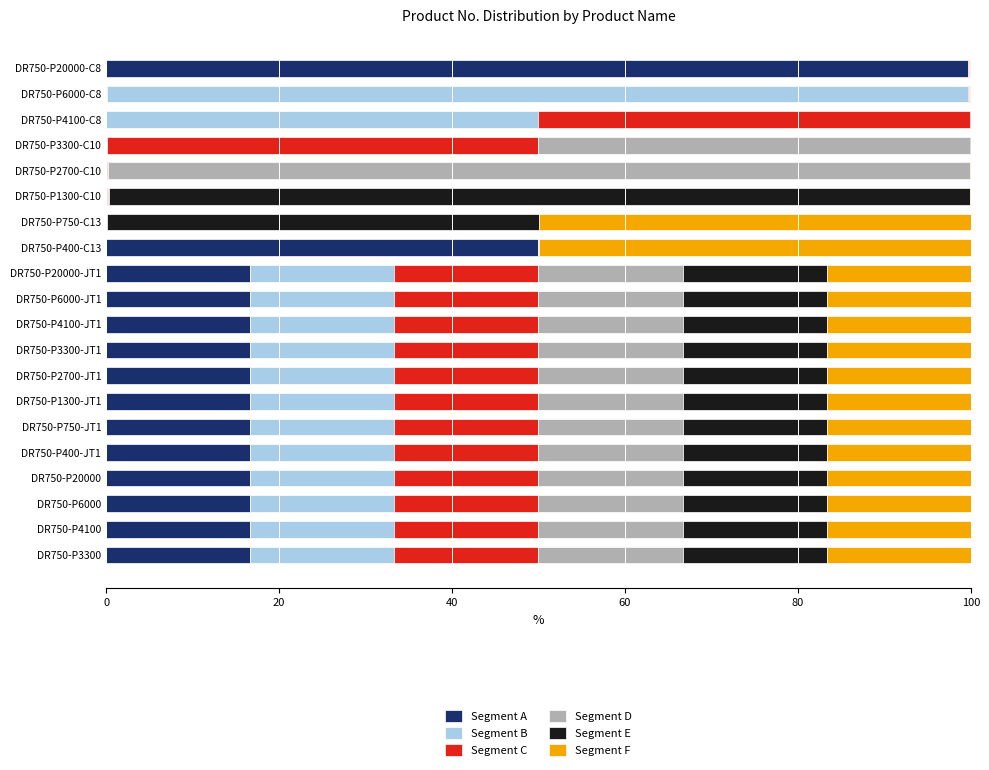

The value of Segment A at DR750-P1300-JT1 is 25.4. True or false?

False